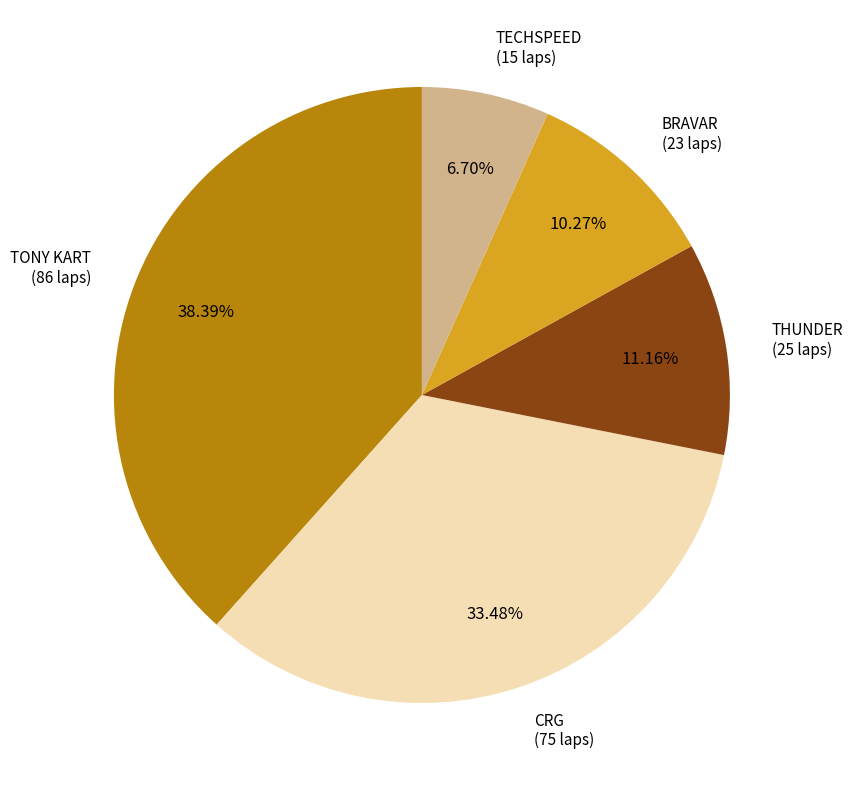

Is there a majority slice in this chart?

No